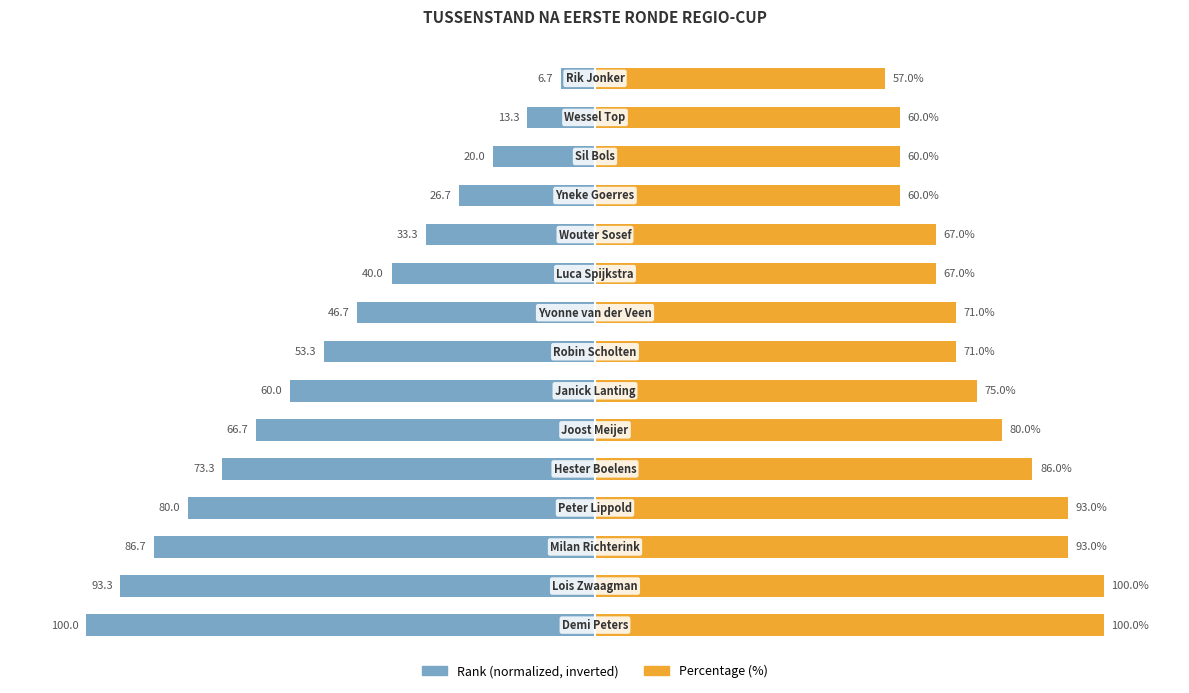

What is the value of the Rank (normalized) bar at the 8th from the left?

-53.3